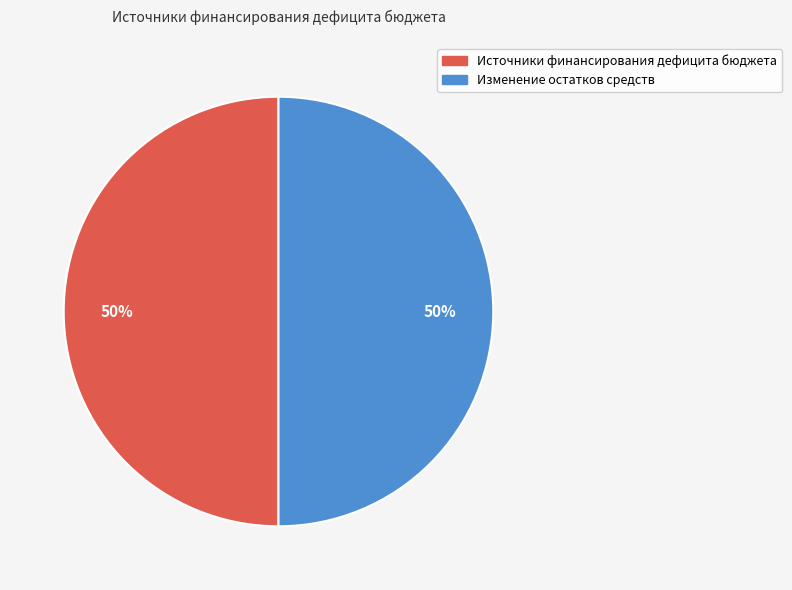

To the nearest percent, what is the average slice percentage?

50%